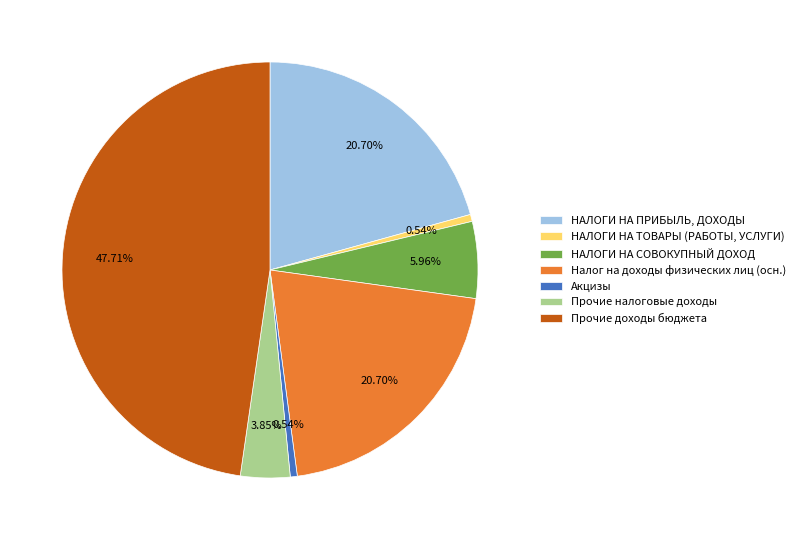

How many slices are in this pie chart?

7